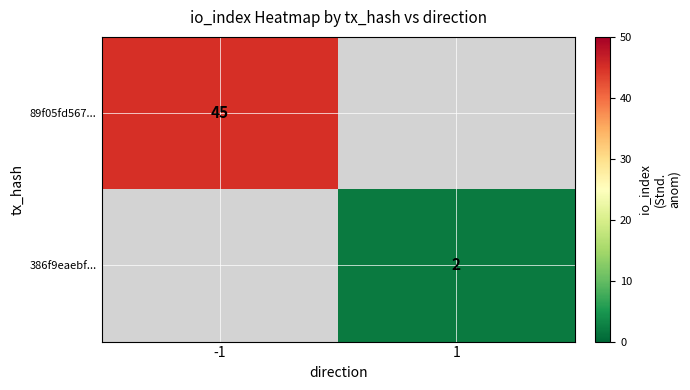

Count the number of data series in this chart.

2